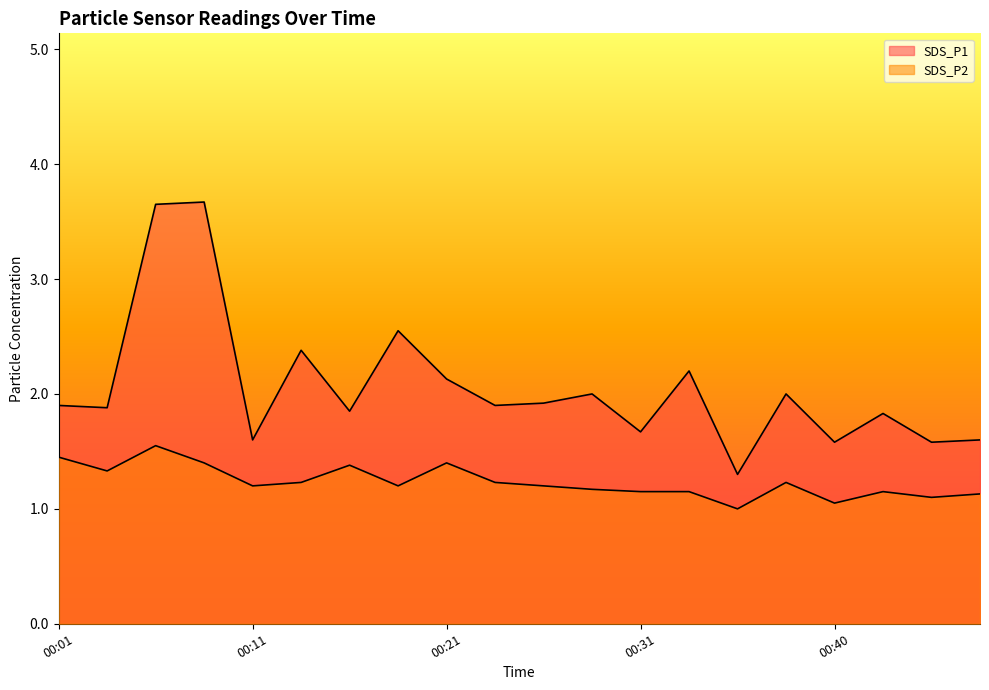

What are all the series names shown in the legend?

SDS_P1, SDS_P2